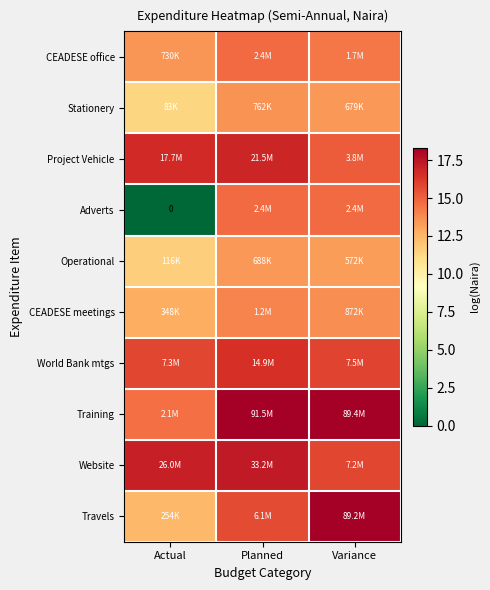

The value of Operational at Planned is 18.1. True or false?

False